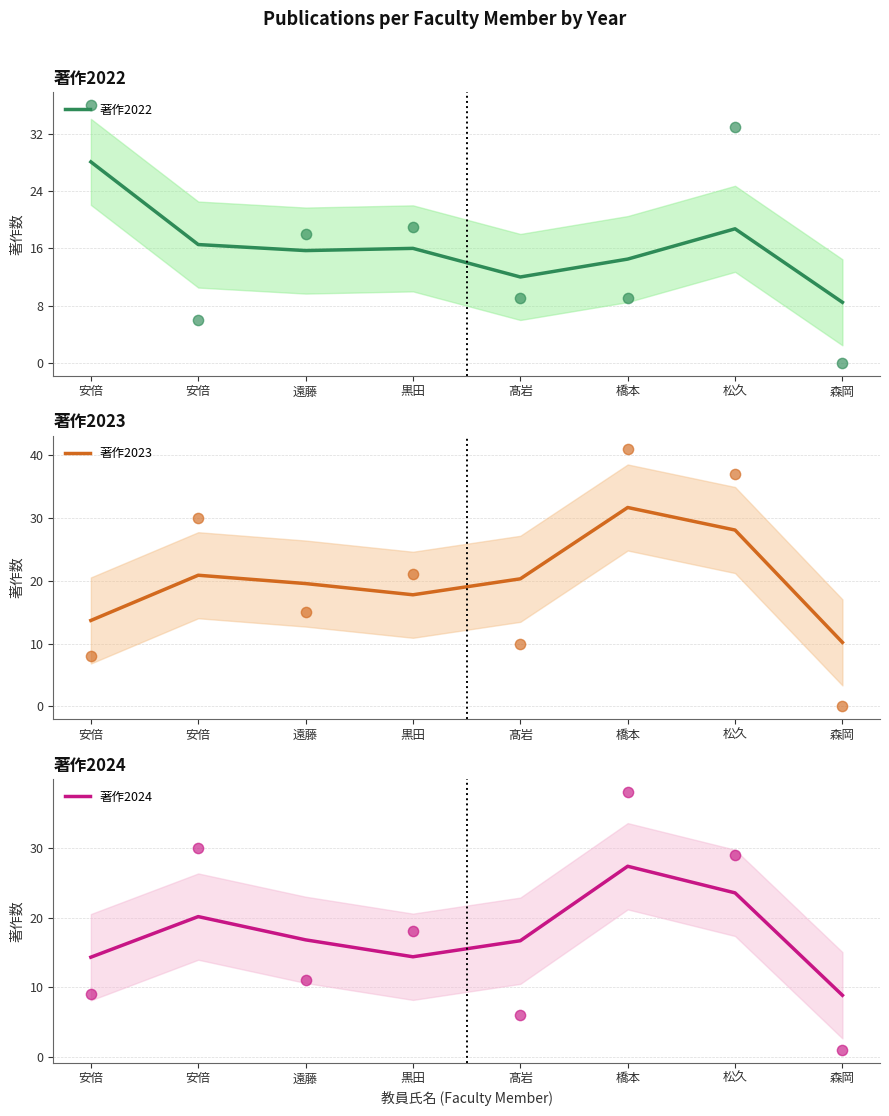

At which category is the sum across all series the highest?

橋本